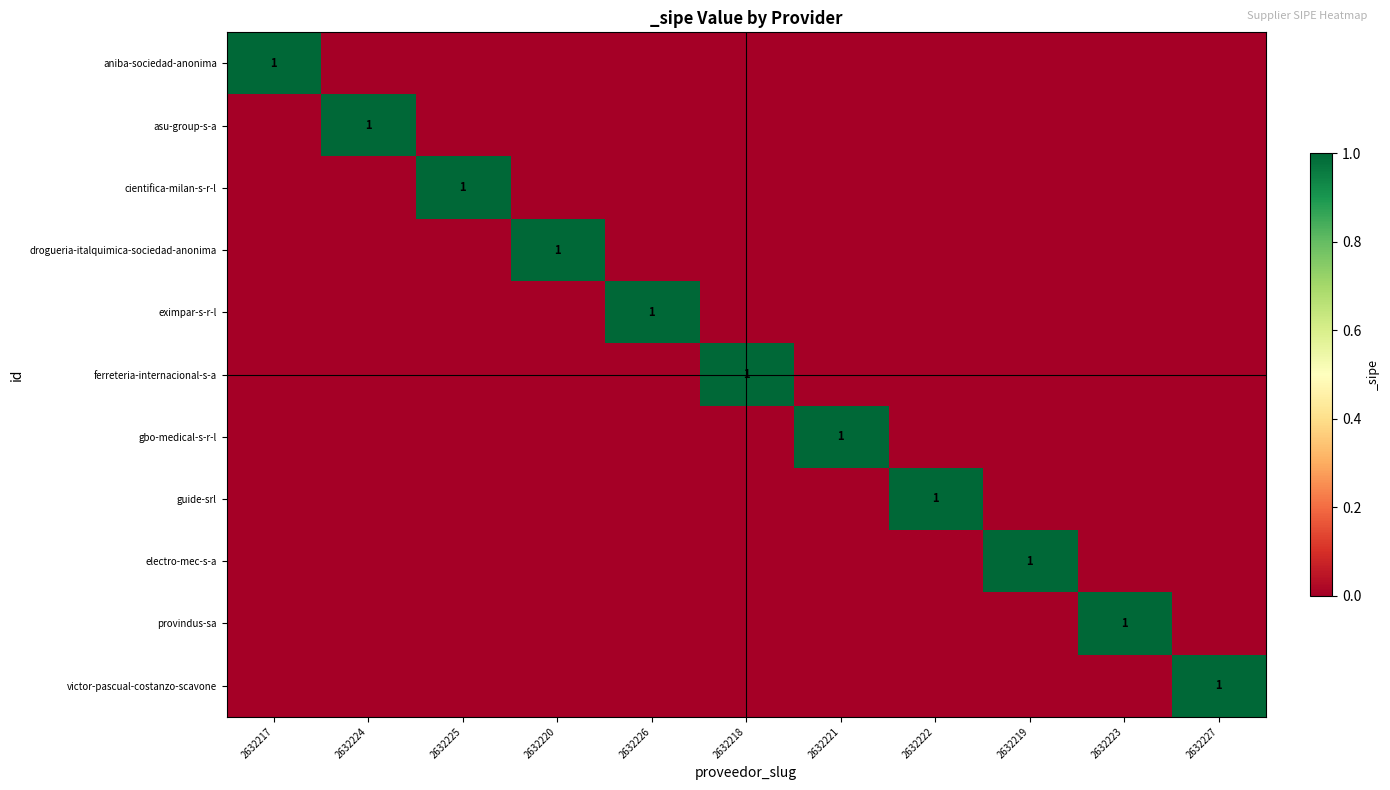

What is the total value across all series at 2632219?

1